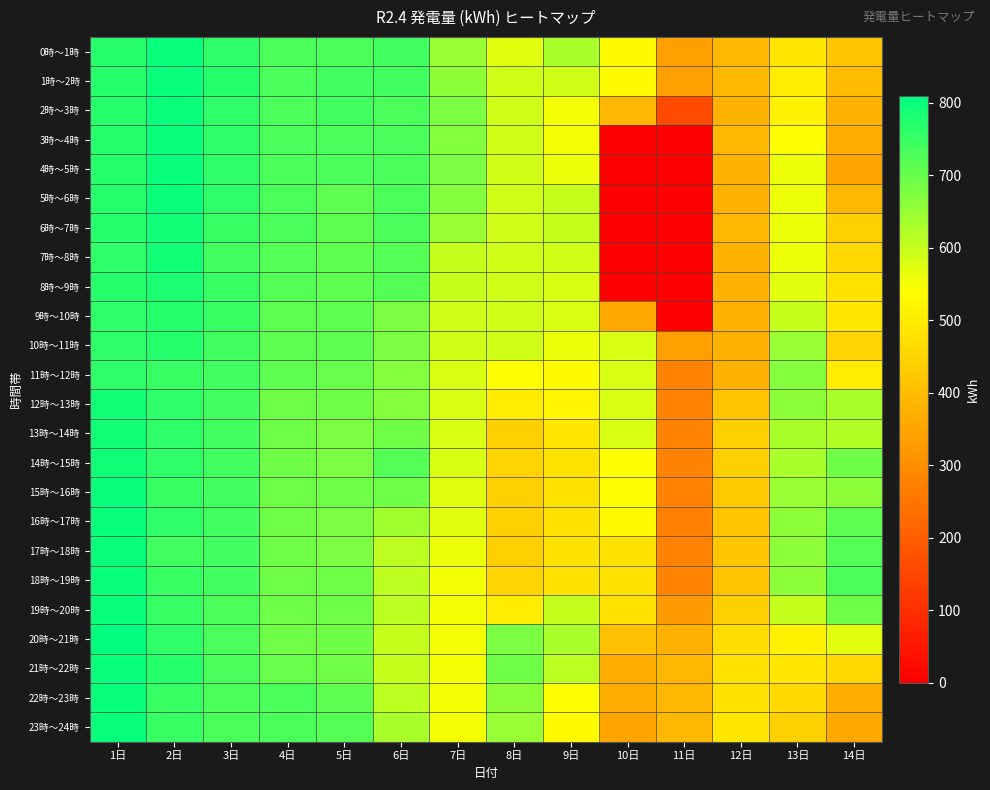

Reading right to left, list all the values displayed in this chart.

0時～1時: 14日=420	13日=490	12日=390	11日=340	10日=530	9日=630	8日=570	7日=650	6日=740	5日=730	4日=730	3日=760	2日=800	1日=770
1時～2時: 14日=400	13日=500	12日=390	11日=340	10日=530	9日=590	8日=590	7日=660	6日=740	5日=740	4日=730	3日=770	2日=800	1日=770
2時～3時: 14日=380	13日=510	12日=380	11日=160	10日=390	9日=550	8日=590	7日=680	6日=730	5日=740	4日=730	3日=760	2日=800	1日=770
3時～4時: 14日=370	13日=540	12日=390	11日=0	10日=0	9日=550	8日=590	7日=670	6日=730	5日=730	4日=730	3日=760	2日=800	1日=770
4時～5時: 14日=350	13日=560	12日=380	11日=0	10日=0	9日=560	8日=590	7日=680	6日=730	5日=730	4日=730	3日=760	2日=800	1日=770
5時～6時: 14日=390	13日=560	12日=380	11日=0	10日=0	9日=600	8日=590	7日=670	6日=730	5日=710	4日=730	3日=760	2日=800	1日=770
6時～7時: 14日=440	13日=560	12日=390	11日=0	10日=0	9日=600	8日=590	7日=650	6日=730	5日=710	4日=730	3日=750	2日=790	1日=770
7時～8時: 14日=460	13日=560	12日=380	11日=0	10日=0	9日=590	8日=590	7日=600	6日=720	5日=710	4日=720	3日=740	2日=790	1日=760
8時～9時: 14日=480	13日=570	12日=380	11日=0	10日=0	9日=580	8日=590	7日=600	6日=720	5日=710	4日=720	3日=750	2日=780	1日=770
9時～10時: 14日=490	13日=600	12日=380	11日=0	10日=360	9日=580	8日=590	7日=590	6日=680	5日=710	4日=710	3日=750	2日=770	1日=760
10時～11時: 14日=450	13日=650	12日=380	11日=340	10日=580	9日=560	8日=590	7日=590	6日=680	5日=710	4日=710	3日=740	2日=770	1日=760
11時～12時: 14日=500	13日=670	12日=380	11日=280	10日=580	9日=530	8日=540	7日=580	6日=670	5日=700	4日=710	3日=740	2日=750	1日=760
12時～13時: 14日=630	13日=660	12日=420	11日=280	10日=580	9日=520	8日=500	7日=580	6日=670	5日=690	4日=690	3日=740	2日=760	1日=790
13時～14時: 14日=620	13日=630	12日=440	11日=280	10日=580	9日=490	8日=440	7日=580	6日=690	5日=680	4日=690	3日=740	2日=760	1日=790
14時～15時: 14日=690	13日=630	12日=440	11日=280	10日=540	9日=480	8日=450	7日=580	6日=720	5日=680	4日=690	3日=740	2日=760	1日=790
15時～16時: 14日=660	13日=650	12日=430	11日=280	10日=540	9日=480	8日=440	7日=570	6日=690	5日=690	4日=690	3日=740	2日=750	1日=800
16時～17時: 14日=710	13日=660	12日=420	11日=270	10日=530	9日=480	8日=440	7日=570	6日=640	5日=680	4日=690	3日=740	2日=760	1日=800
17時～18時: 14日=720	13日=660	12日=420	11日=280	10日=480	9日=480	8日=440	7日=560	6日=610	5日=680	4日=690	3日=740	2日=740	1日=800
18時～19時: 14日=730	13日=660	12日=420	11日=280	10日=480	9日=480	8日=450	7日=550	6日=610	5日=690	4日=690	3日=740	2日=750	1日=800
19時～20時: 14日=690	13日=600	12日=440	11日=330	10日=480	9日=600	8日=500	7日=550	6日=610	5日=690	4日=690	3日=730	2日=750	1日=800
20時～21時: 14日=570	13日=510	12日=470	11日=380	10日=410	9日=630	8日=680	7日=550	6日=600	5日=690	4日=690	3日=730	2日=760	1日=810
21時～22時: 14日=460	13日=490	12日=480	11日=390	10日=370	9日=610	8日=690	7日=550	6日=600	5日=690	4日=700	3日=730	2日=770	1日=800
22時～23時: 14日=370	13日=460	12日=480	11日=390	10日=370	9日=540	8日=660	7日=550	6日=610	5日=710	4日=730	3日=730	2日=750	1日=800
23時～24時: 14日=360	13日=440	12日=490	11日=390	10日=350	9日=530	8日=650	7日=550	6日=630	5日=720	4日=730	3日=730	2日=750	1日=800